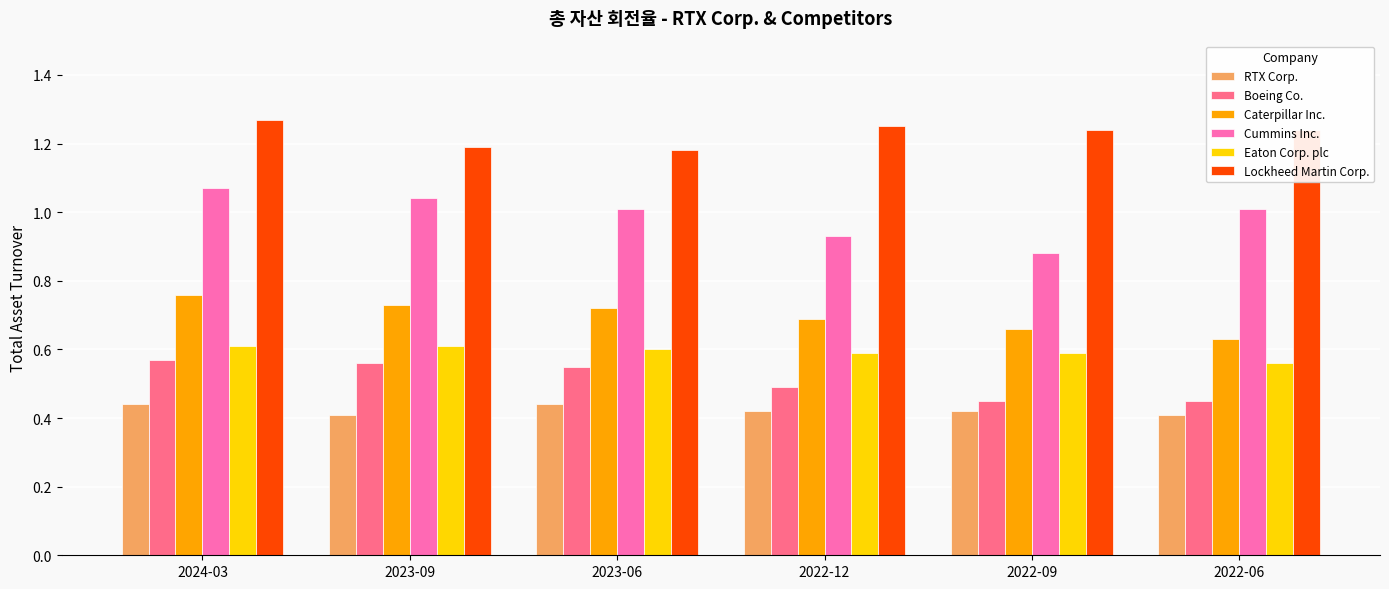

What is the label of the 4th bar from the left?

2022-12